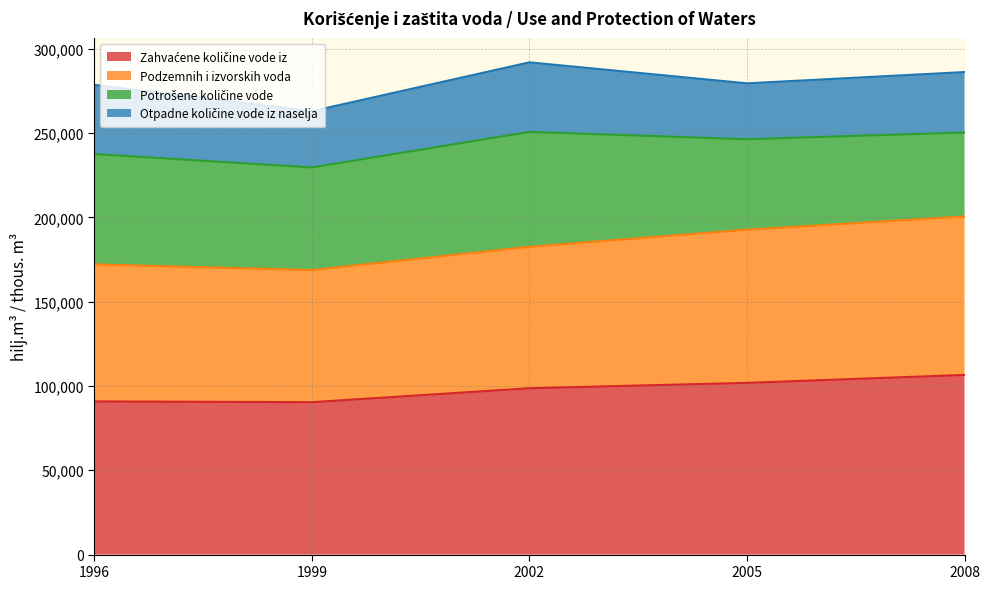

What is the total value across all series at 2005?

279545